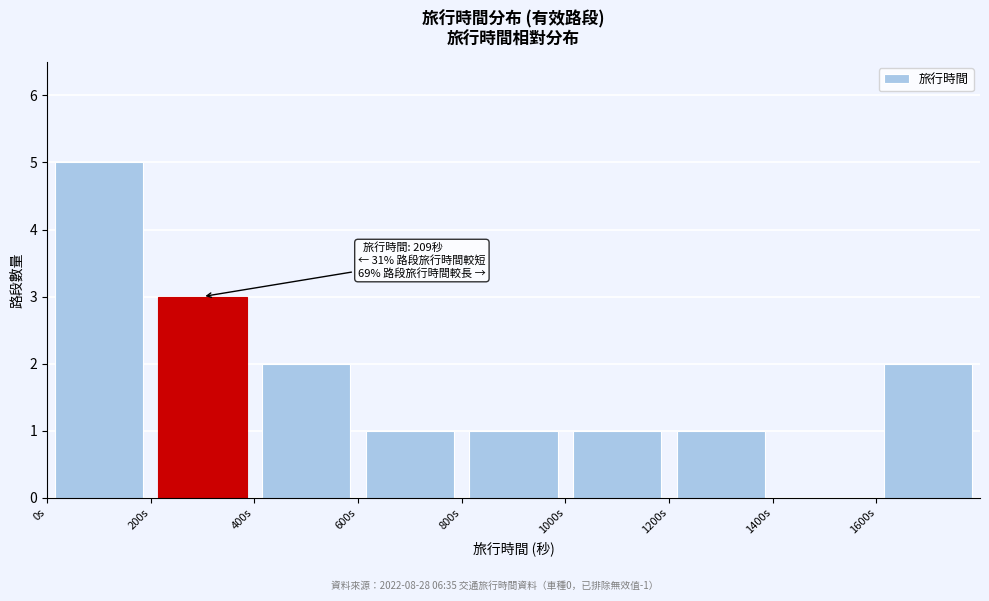

Which range on the x-axis has the tallest bar?

0 to 200